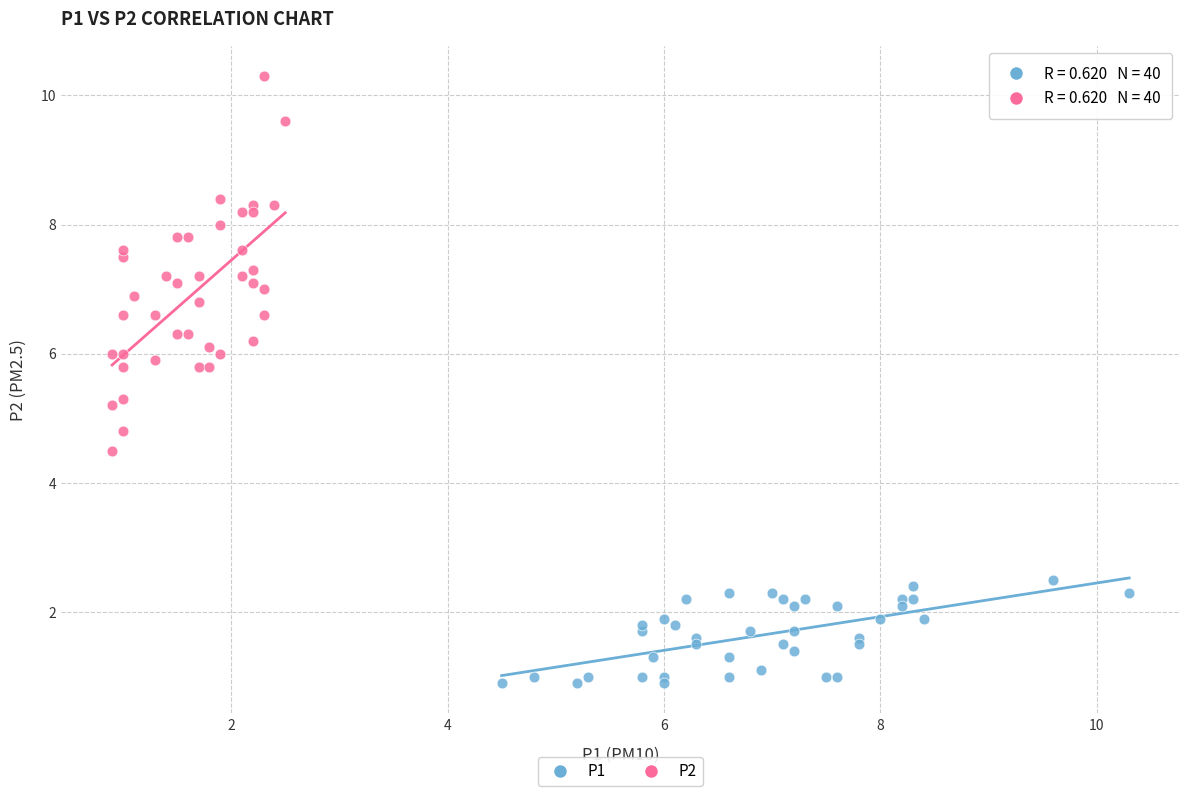

Which series has the widest spread of Y values?

P2